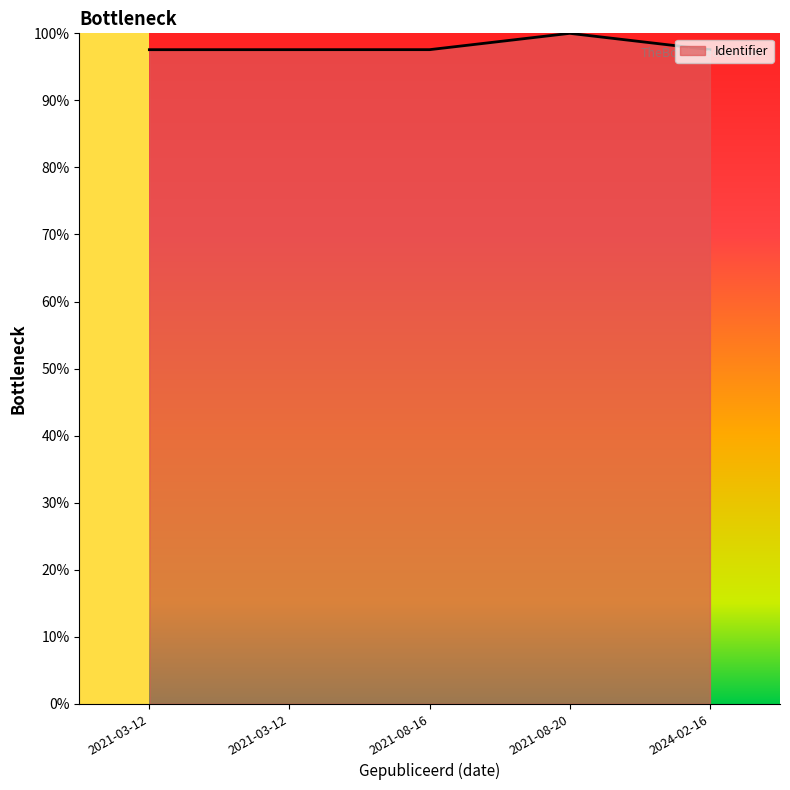

Count the values in the range 97 to 98.

4